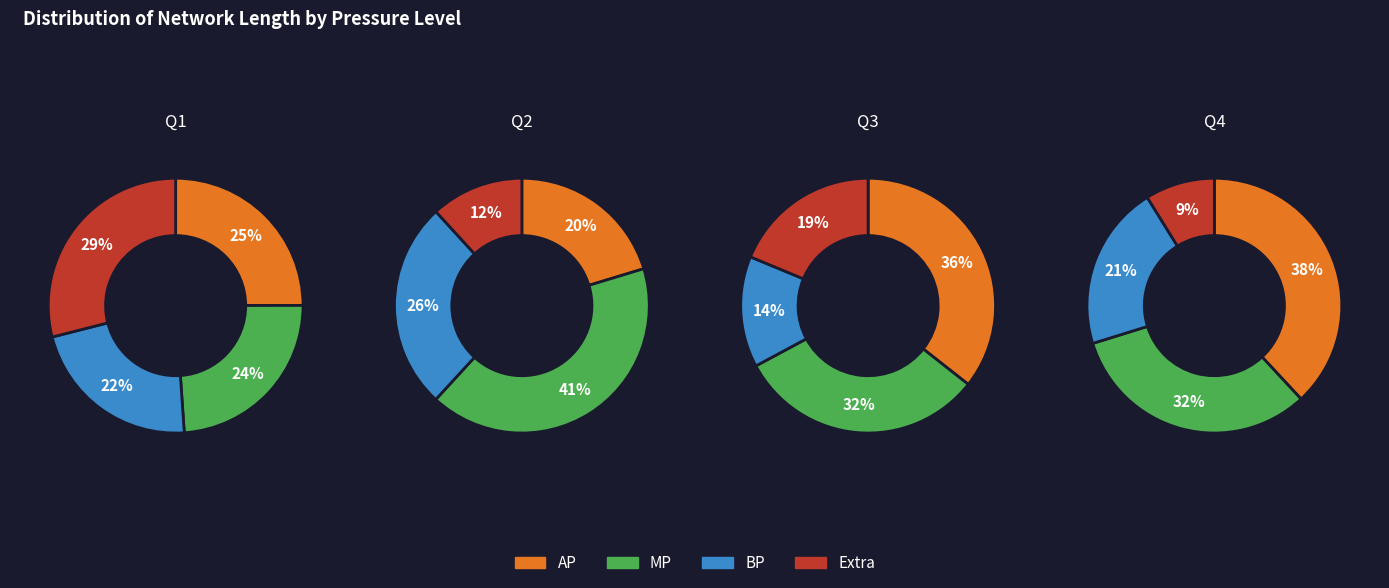

True or false: VIA BUSCATE accounts for 17% of the total.

False